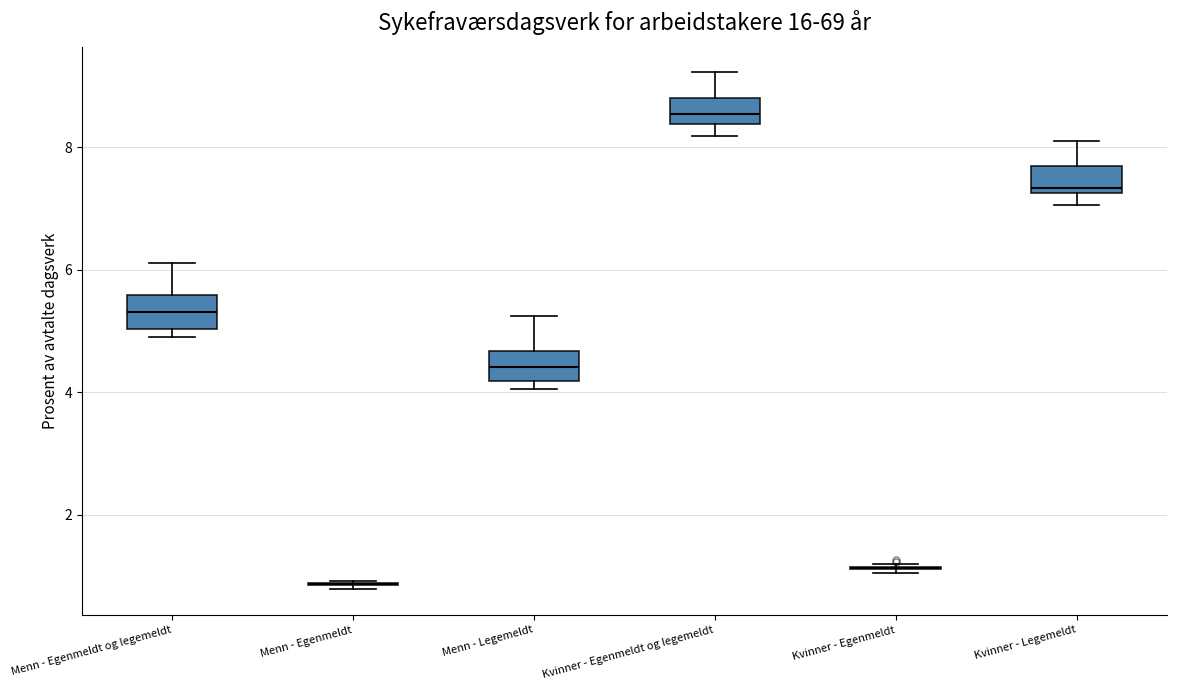

Reading left to right, transcribe this box plot: for each box, give where its median line is, the range the box spans, and where its two whiskers end, as read against the y-axis. The values are not printed on the chart, so give them approximately, as read against the axis.

Menn - Egenmeldt og legemeldt: median 5.4, box 5.0 to 5.6, whiskers 5.0 (just below the box's lower edge) to 6.2
Menn - Egenmeldt: box collapsed to a line at 0.8, whiskers 0.8 to 1.0
Menn - Legemeldt: median 4.4, box 4.2 to 4.6, whiskers 4.0 to 5.2
Kvinner - Egenmeldt og legemeldt: median 8.6, box 8.4 to 8.8, whiskers 8.2 to 9.2
Kvinner - Egenmeldt: box collapsed to a line at 1.2, whiskers 1.0 to 1.2
Kvinner - Legemeldt: median 7.4, box 7.2 to 7.6, whiskers 7.0 to 8.2